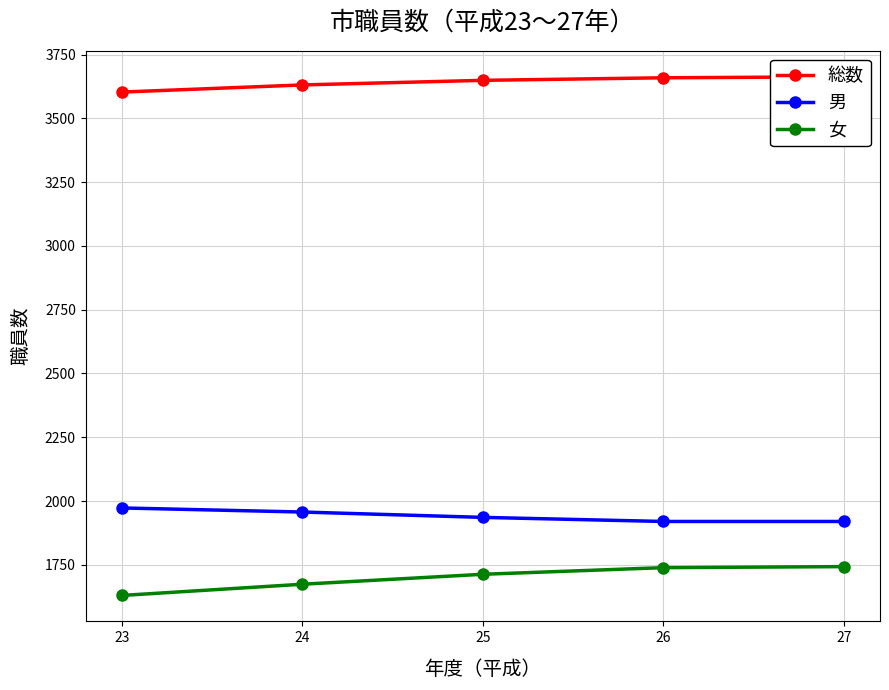

What is the difference between the highest and lowest values at 25?

1936